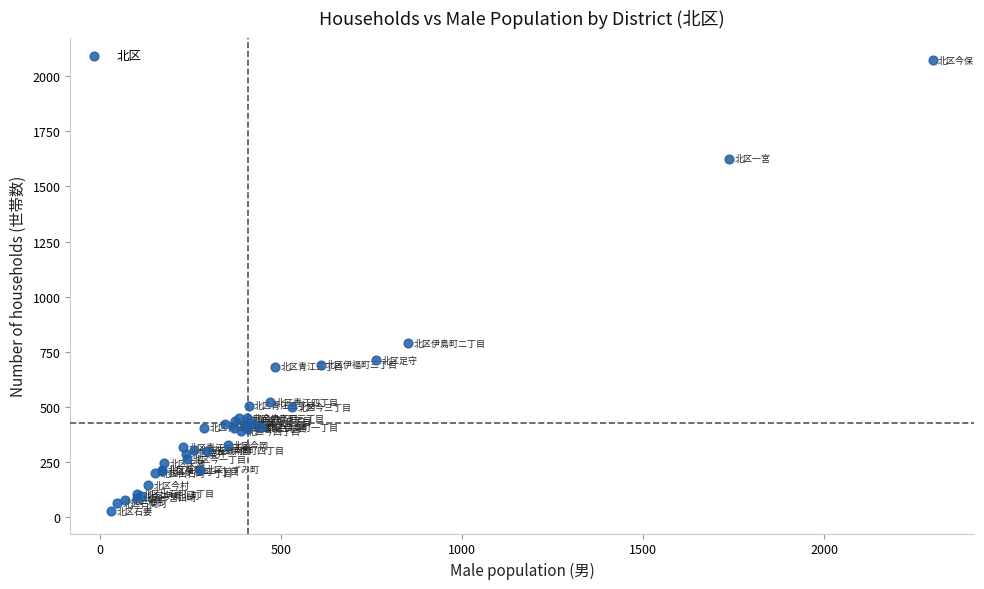

What Y value in the scatter plot is closest to 1050?

789